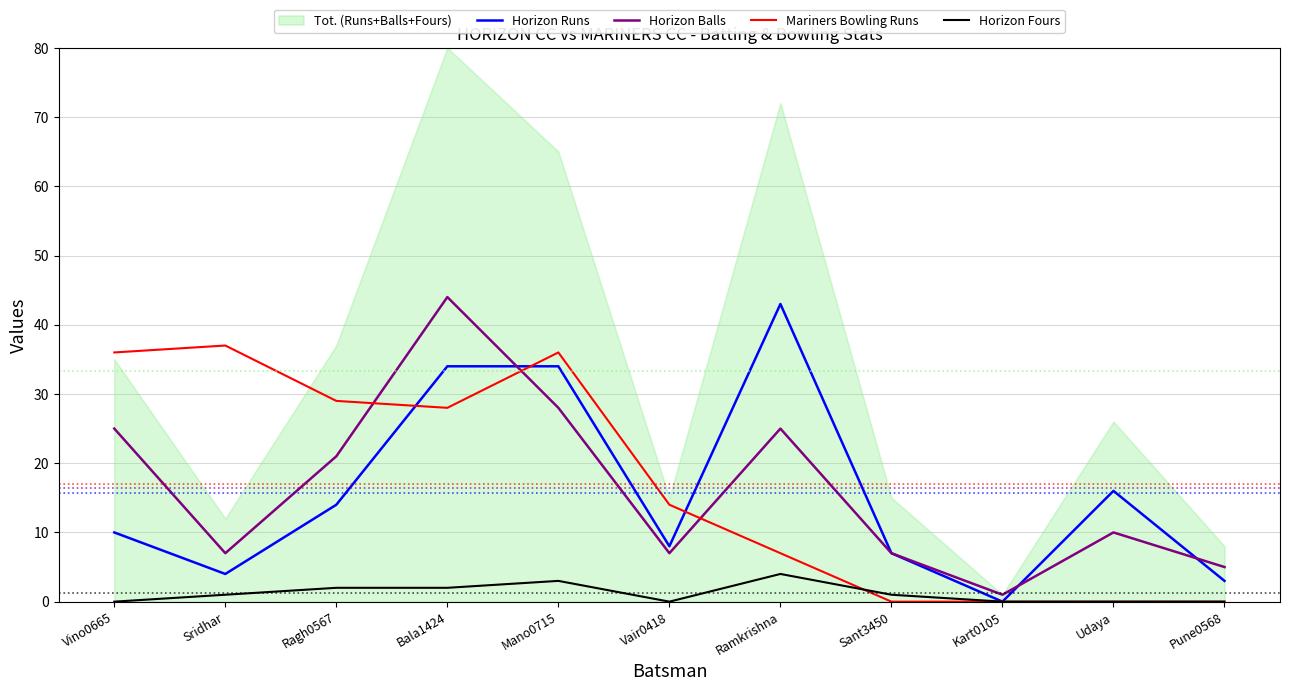

True or false: Horizon Runs has a value of 24 at Ragh0567.

False